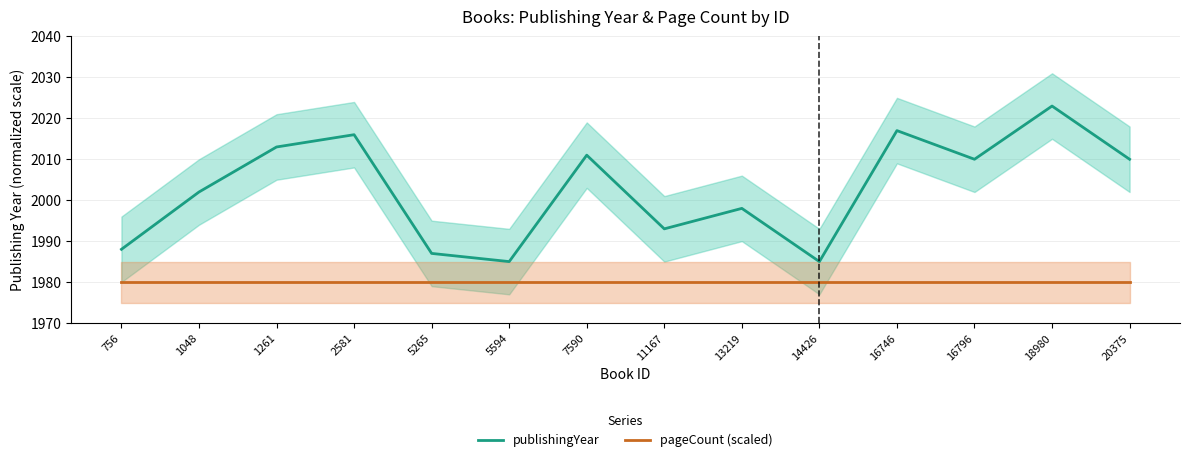

Is the value of publishingYear at 2581 greater than the value of pageCount (scaled) at 14426?

Yes